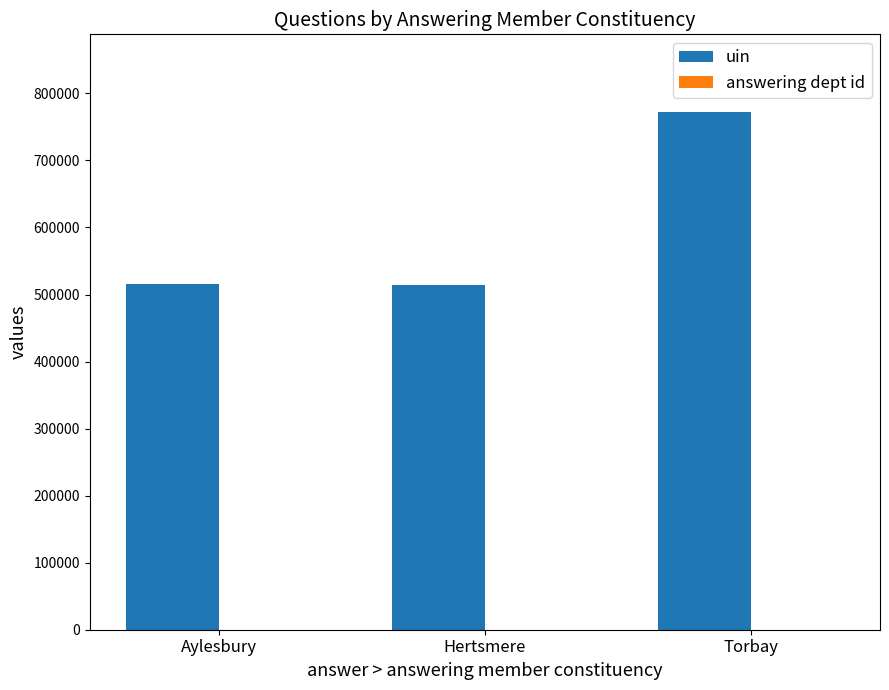

True or false: uin has a value of 514824 at Hertsmere.

True